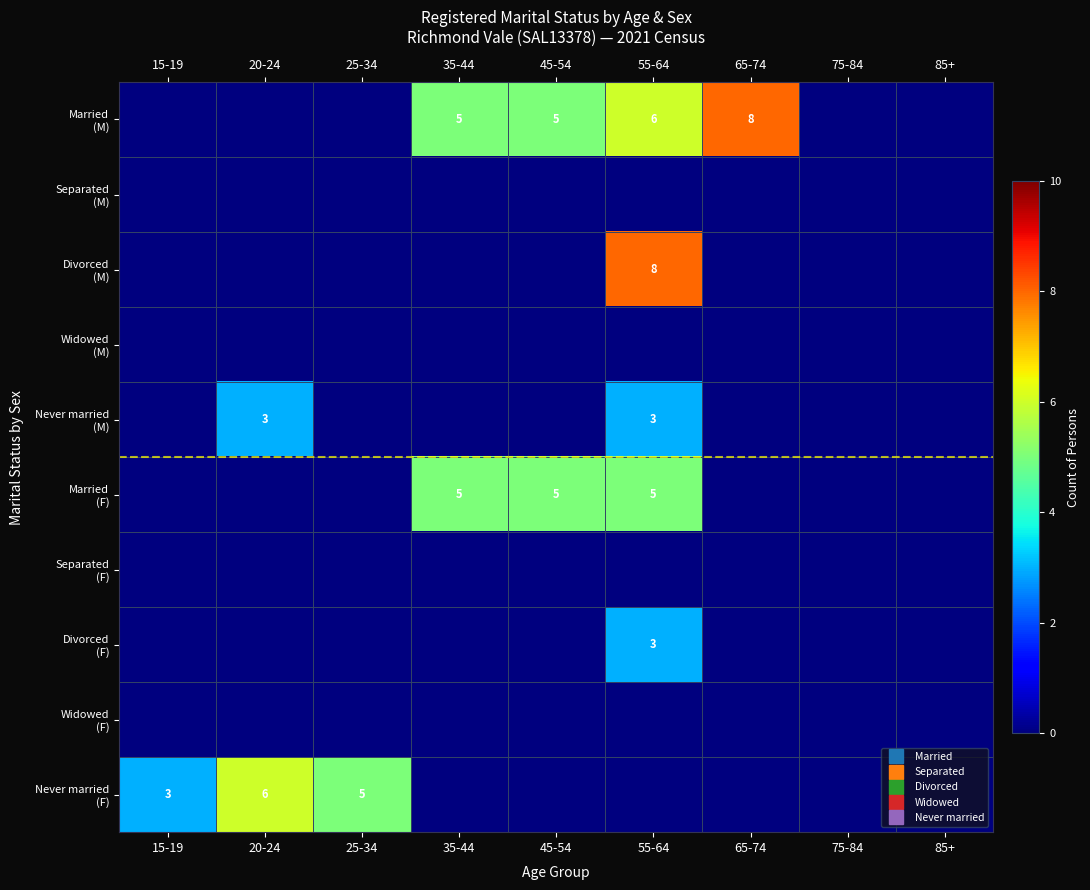

What is the spread (max minus min) of values at 20-24?

6